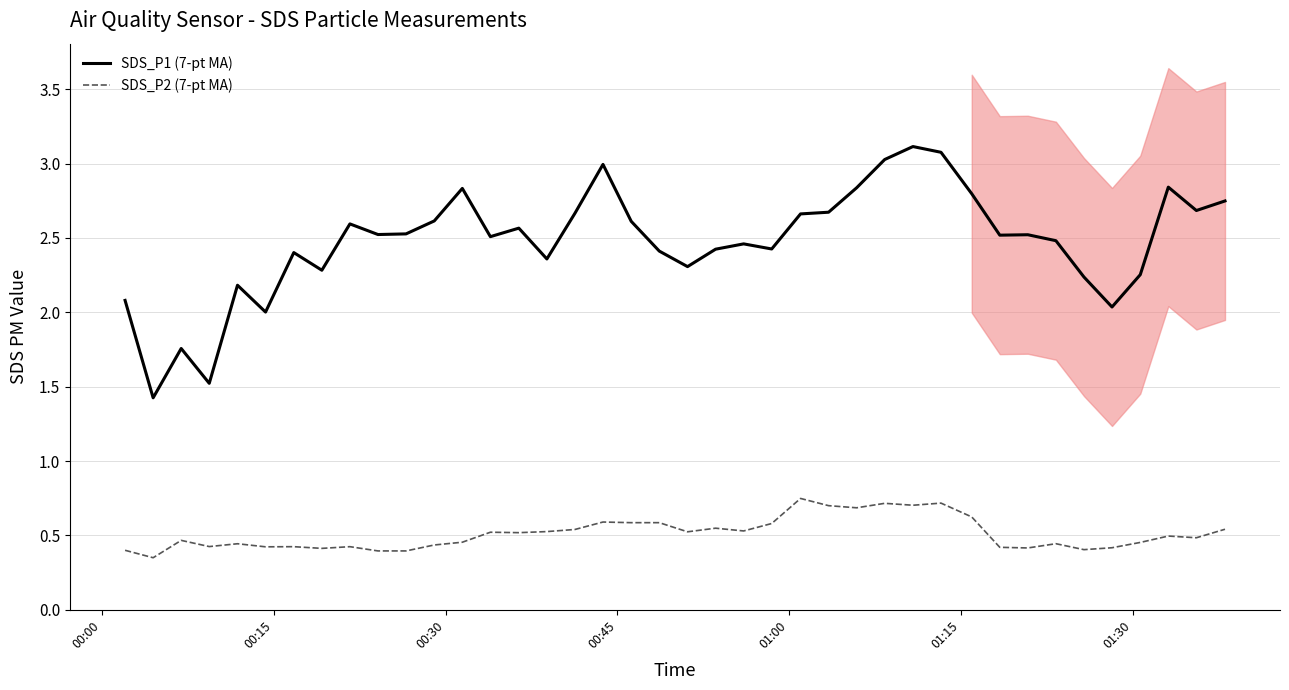

True or false: SDS_P1 (7-pt MA) and SDS_P2 (7-pt MA) cross at least once.

False